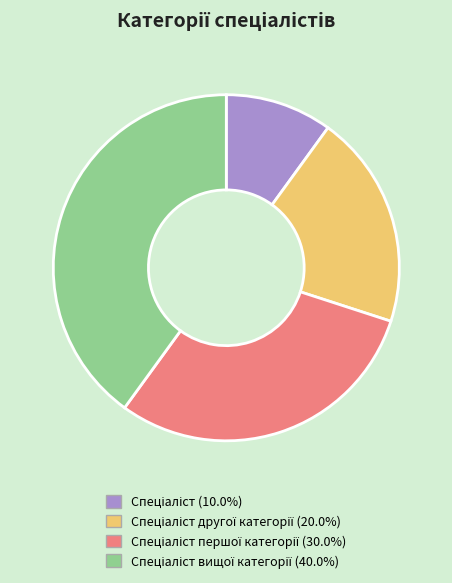

Does any single category account for the majority?

No